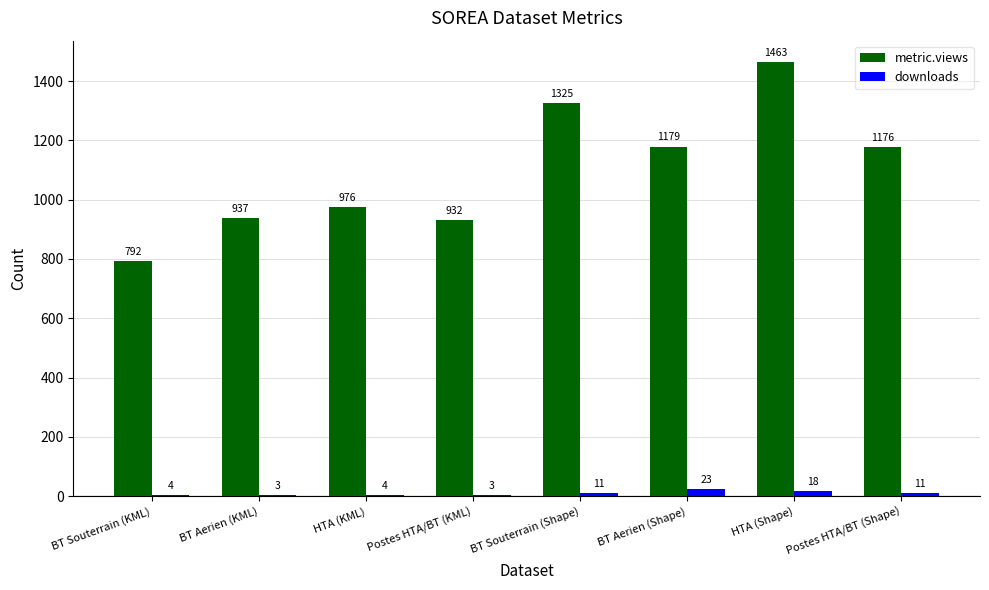

At which label does downloads reach its peak?

BT Aerien (Shape)